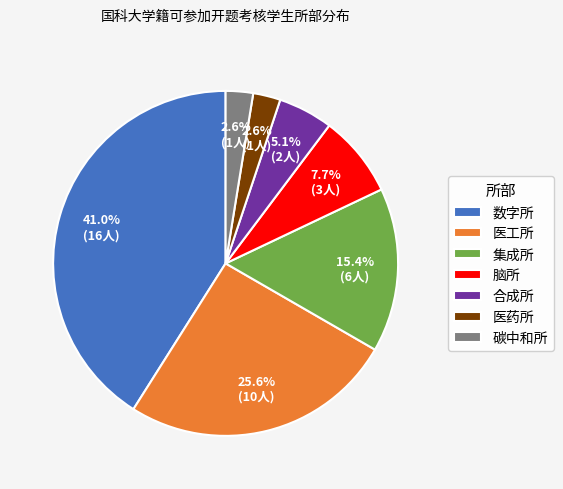

How many segments does this pie chart have?

7